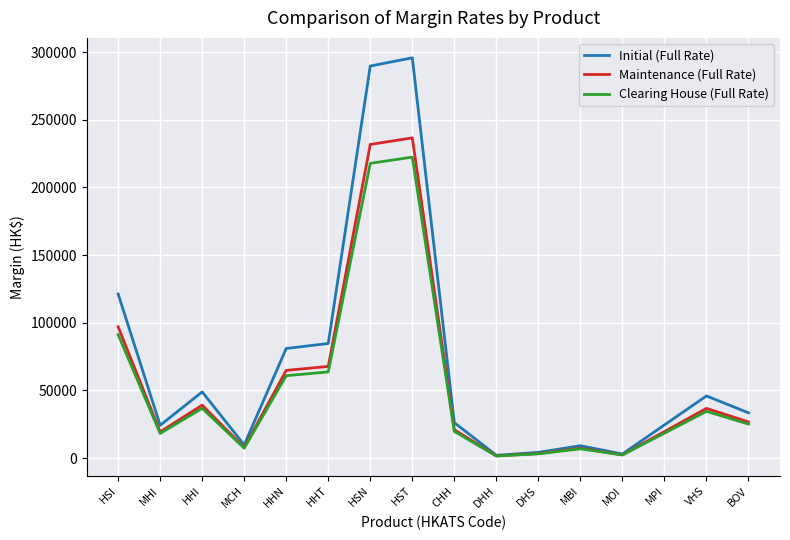

What is the difference between the highest and lowest values at HSI?

30096